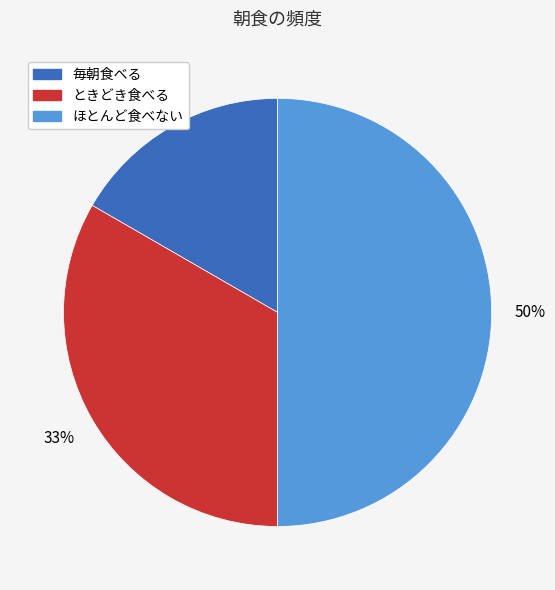

Is ときどき食べる the majority of the pie?

No